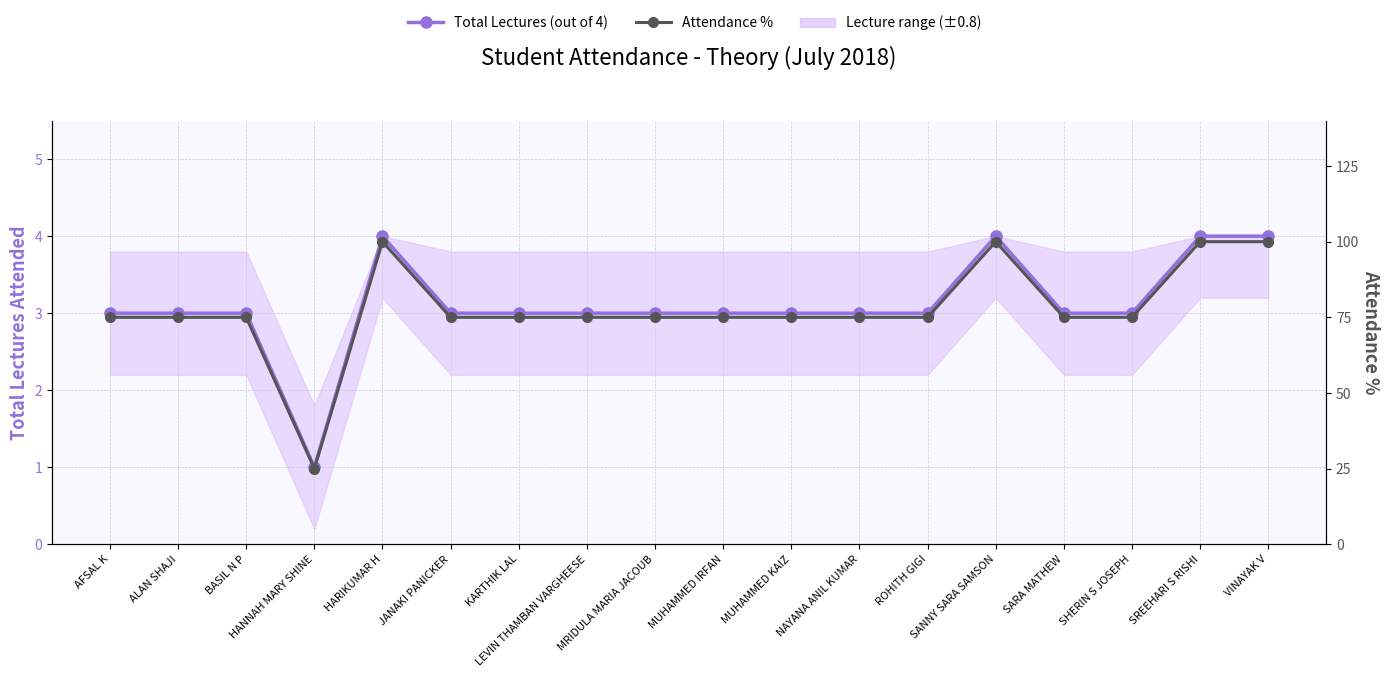

What value does the Attendance % series have at ALAN SHAJI, to the nearest 10?

80